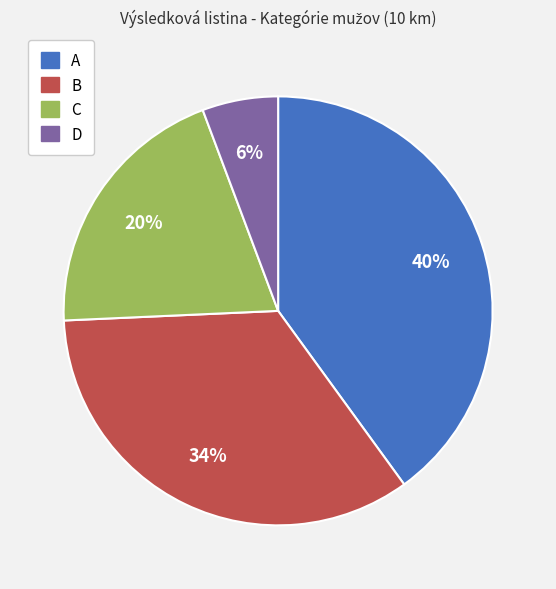

Is there any slice that represents more than half of the pie?

No